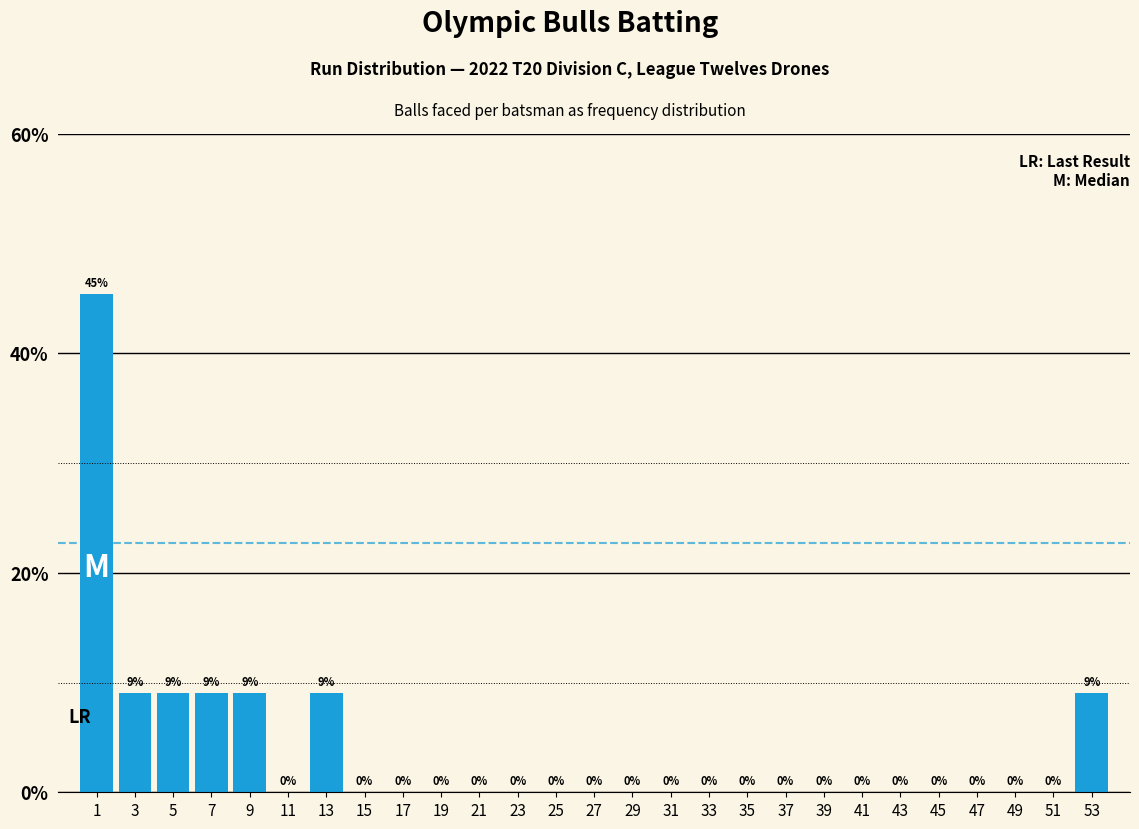

What is the greatest value displayed?

45.5